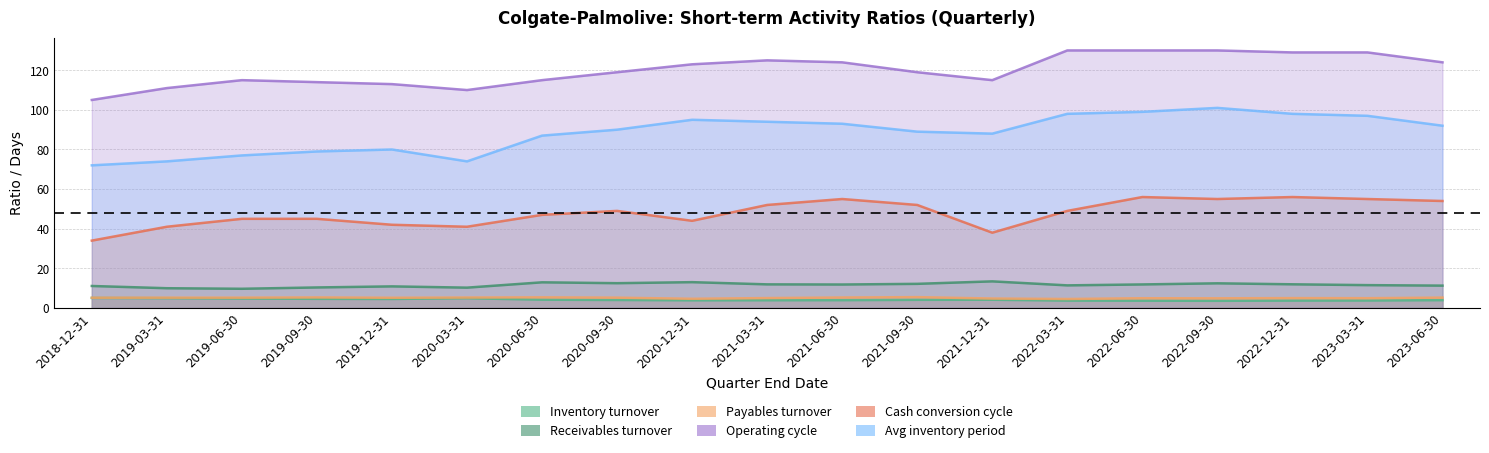

Between 2018-12-31 and 2022-09-30, which is larger?

2018-12-31